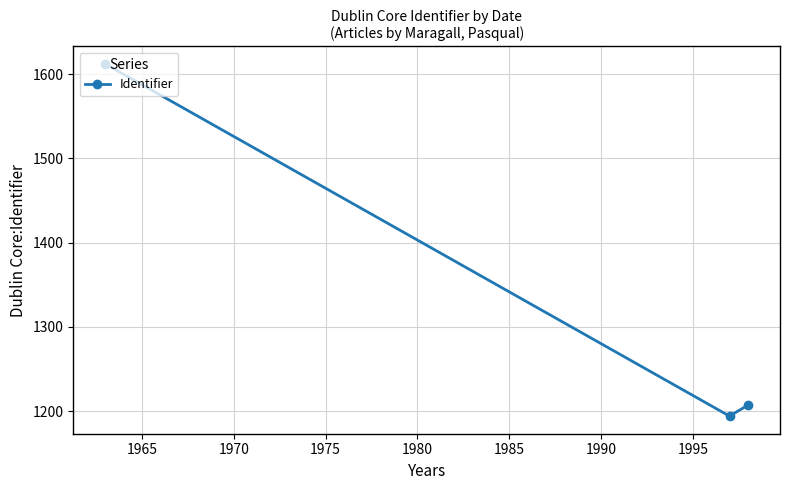

What is the average value?

1338